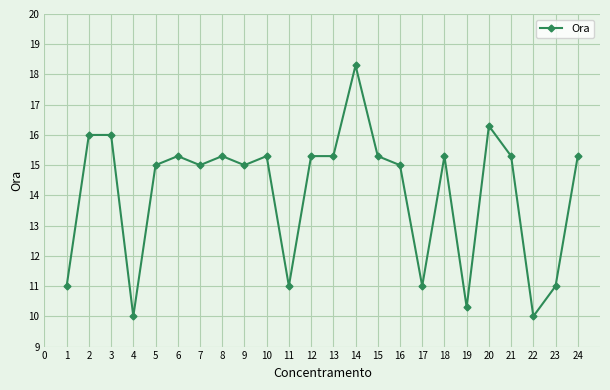

What is the sum of all values?

338.6